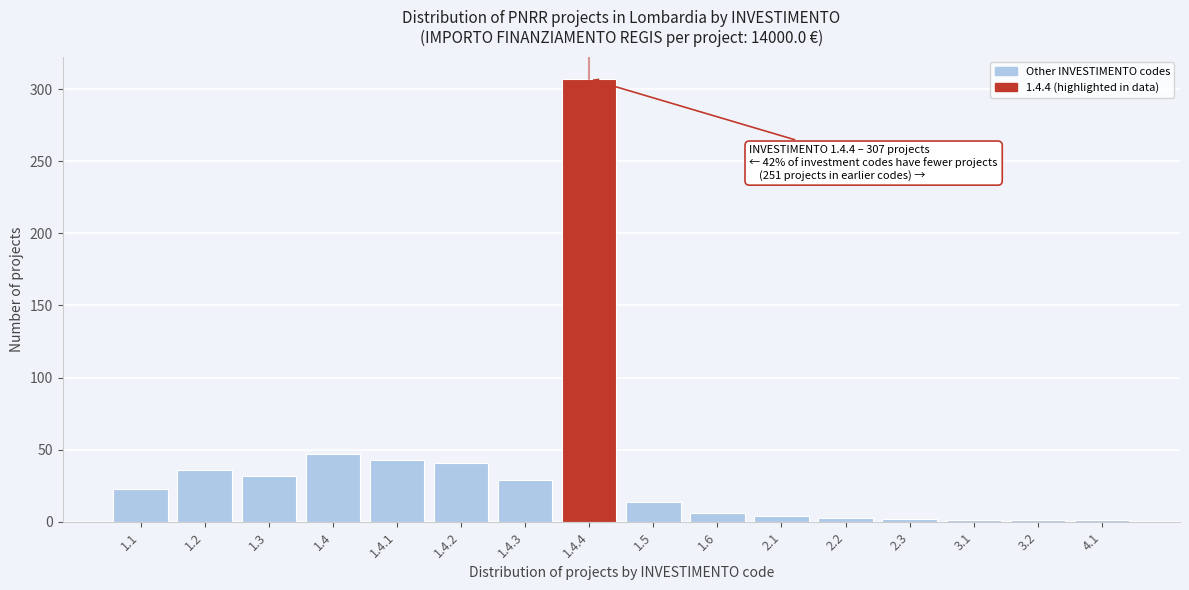

Which label corresponds to the largest value in the chart?

1.4.4